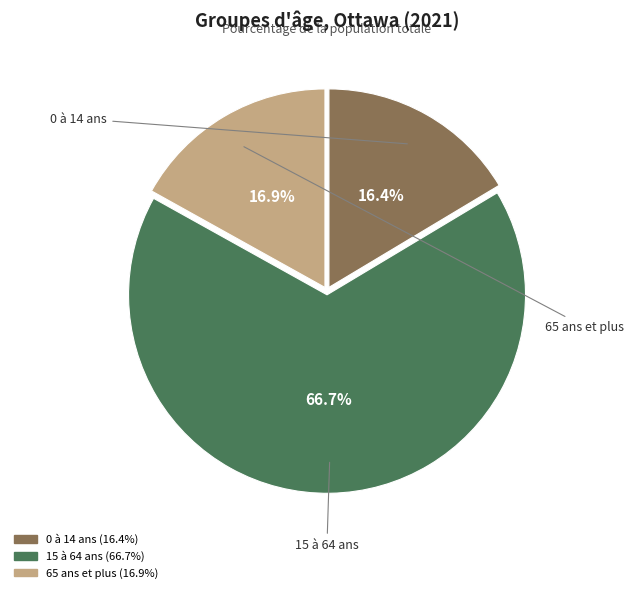

To the nearest percent, what percentage of the pie is 15 à 64 ans?

67%